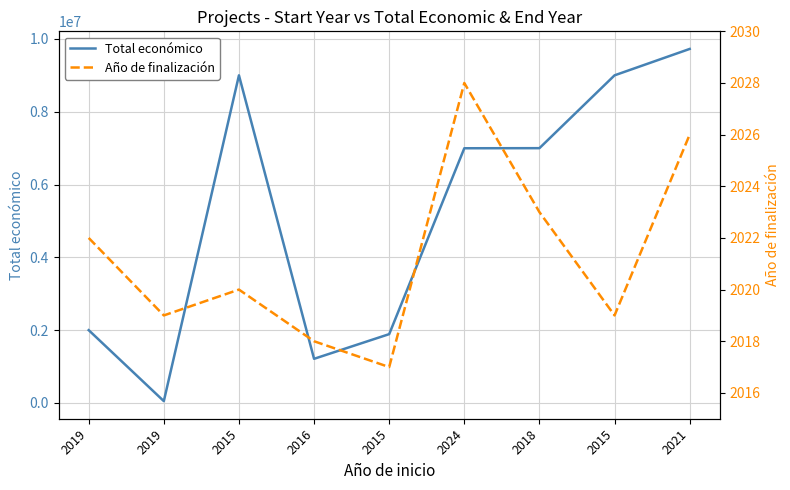

True or false: Total económico and Año de finalización intersect in this chart.

False